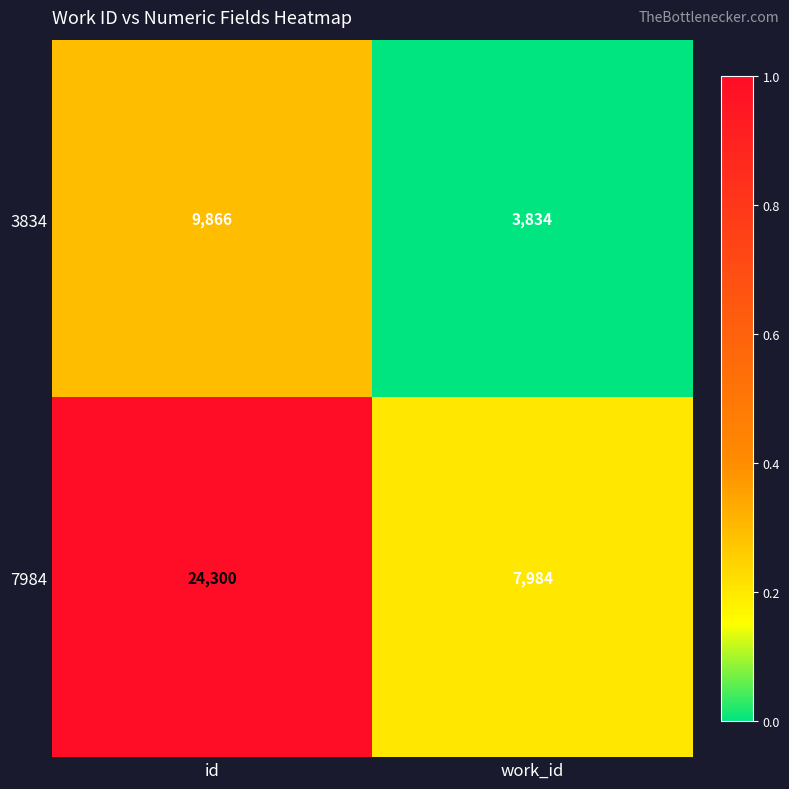

List the series in order of their overall mean, highest first.

7984, 3834